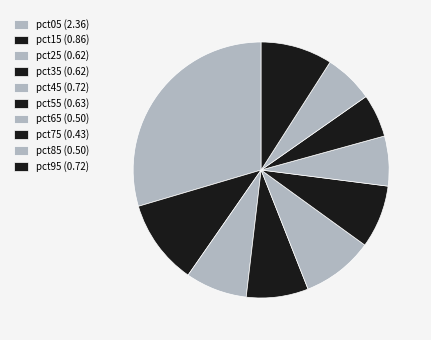

How many slices are in this pie chart?

10